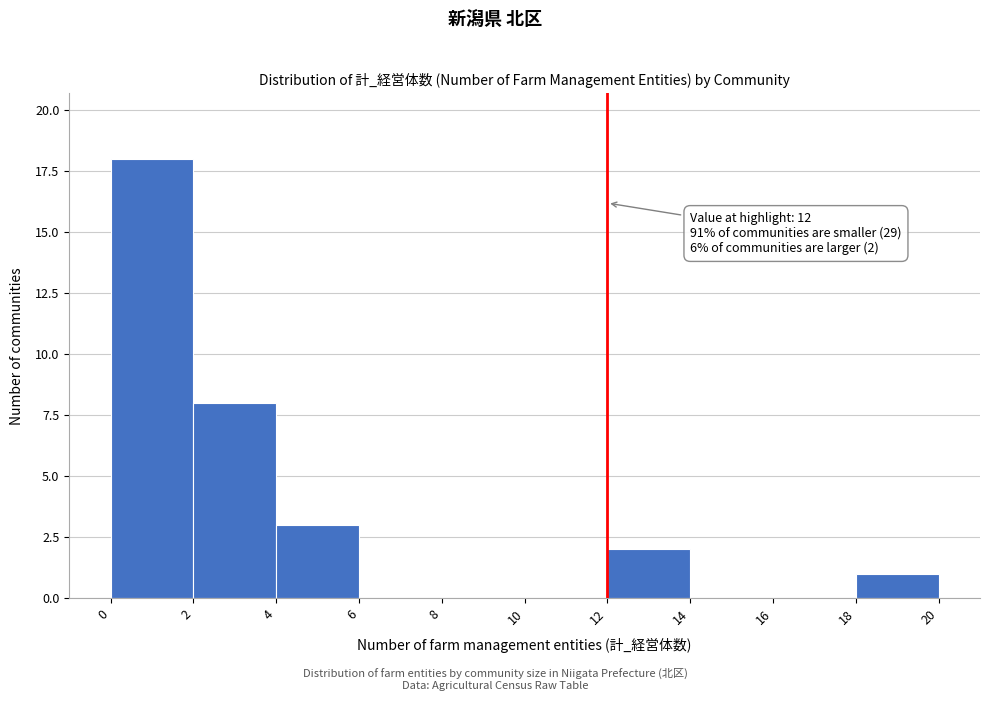

Which range on the x-axis has the tallest bar?

0 to 2